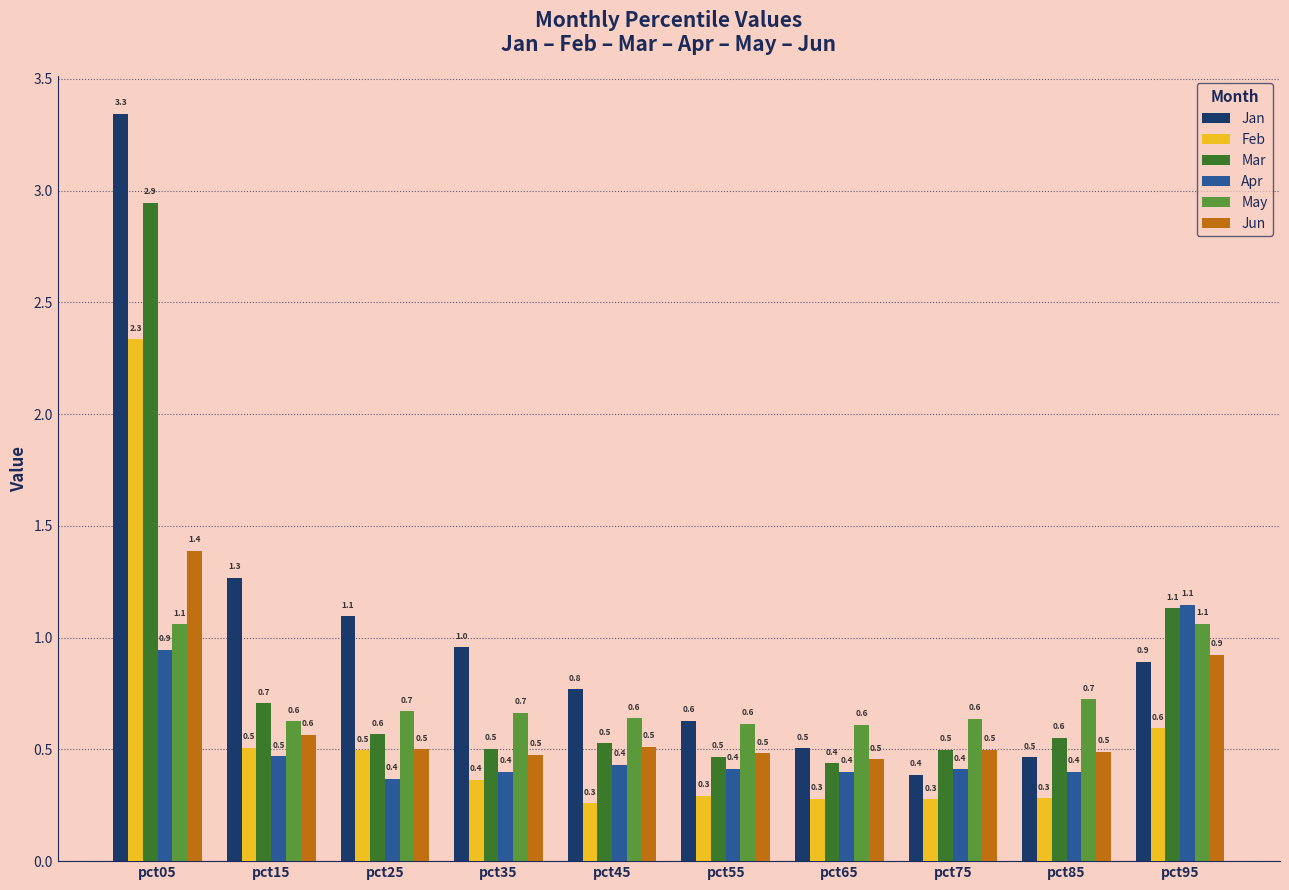

What is the value of the Mar bar at the 6th from the left?

0.5